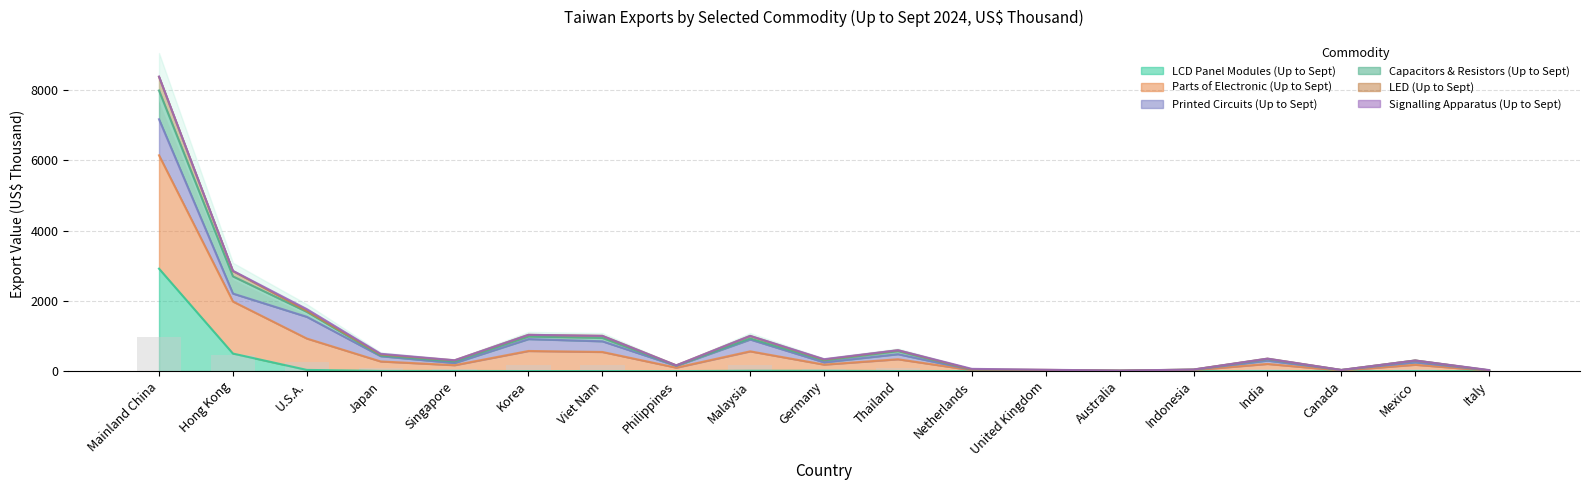

Which has a higher value, Philippines or Indonesia?

Indonesia